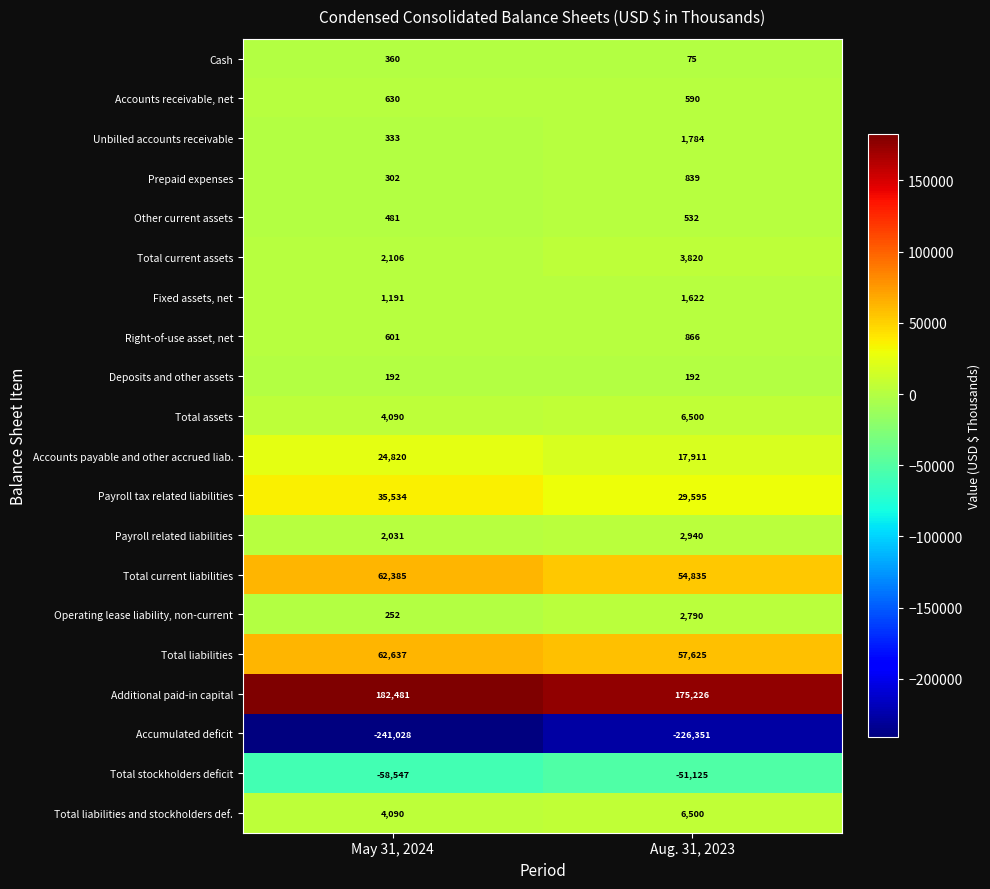

What is the approximate value of Unbilled accounts receivable at Aug. 31, 2023, to the nearest 50?

1800